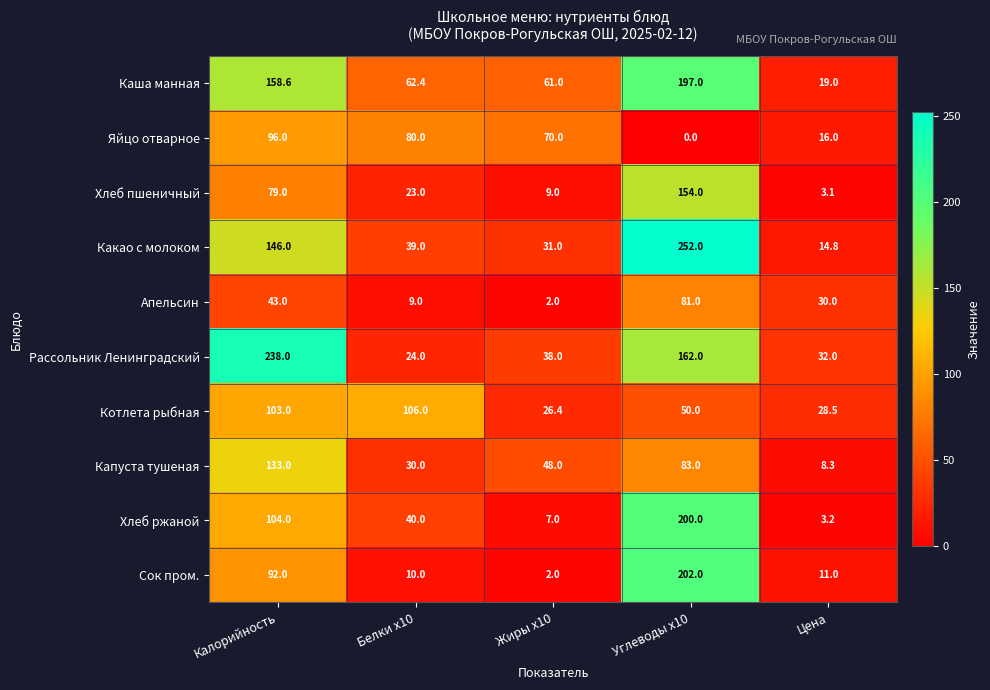

True or false: Сок пром. has a value of 92.0 at Калорийность.

True